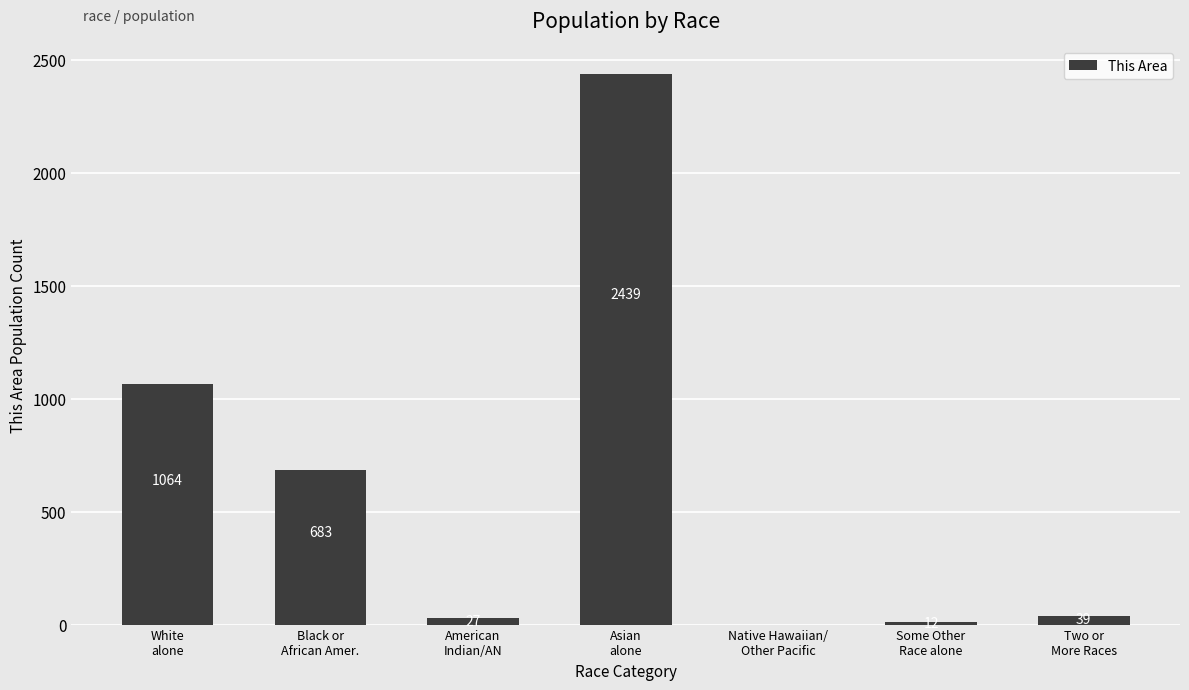

How many categories are shown in the chart?

7